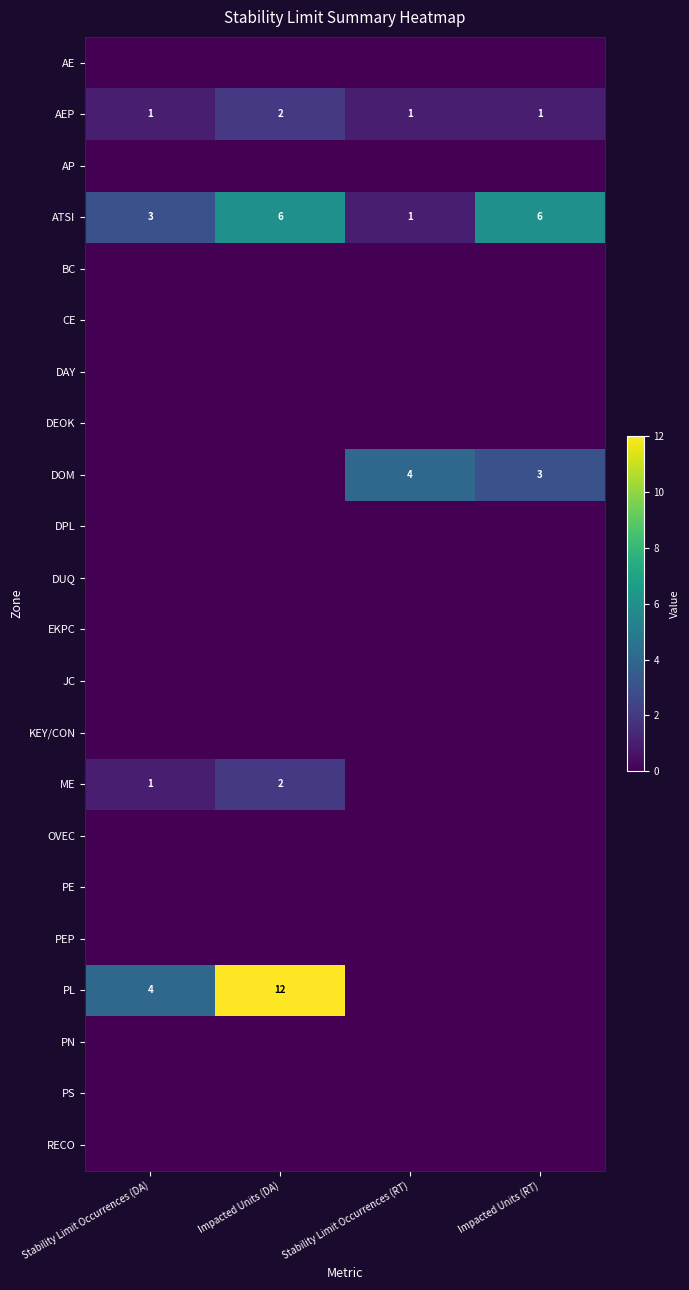

Count the number of categories in the chart.

4